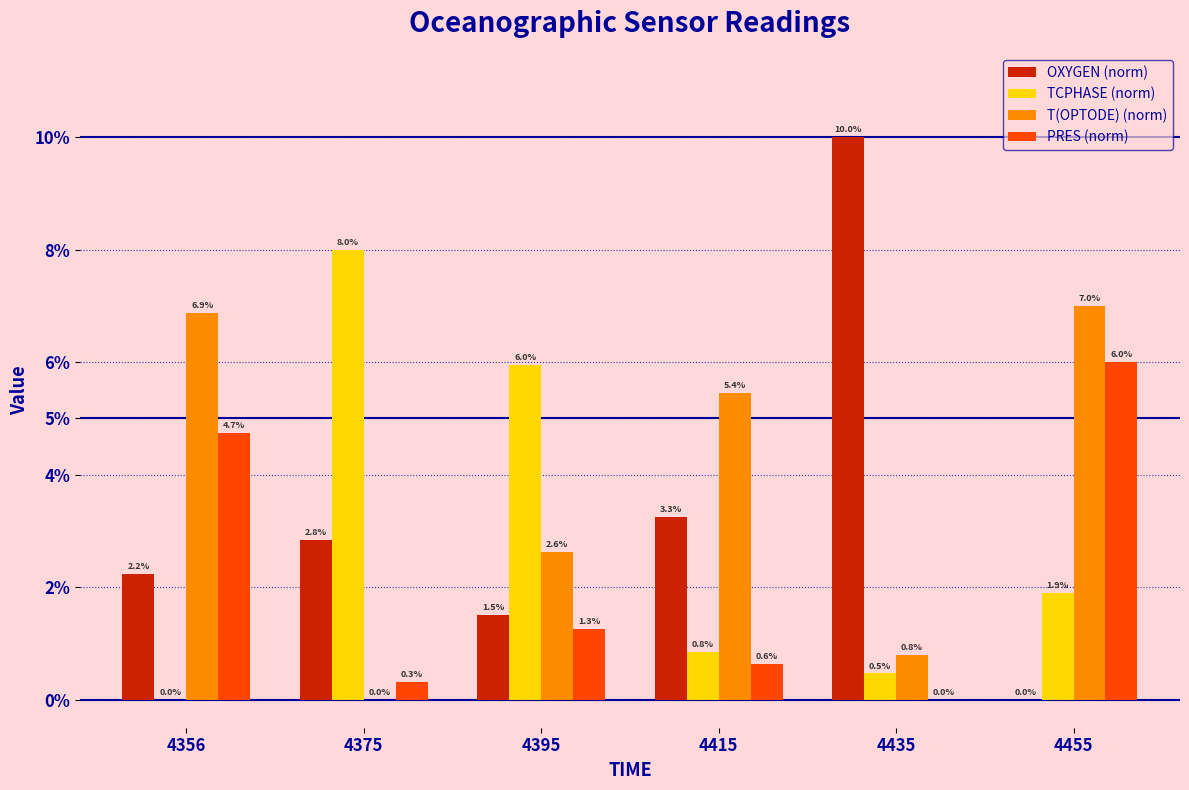

What is the spread (max minus min) of values at 4455?

7.0